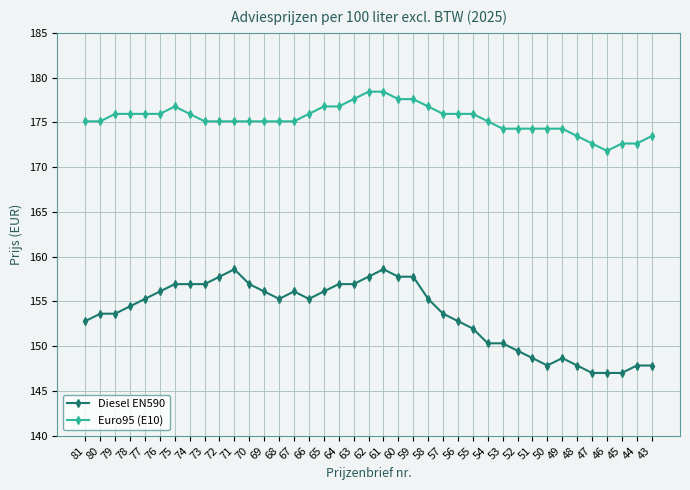

What is the maximum value shown in the chart?

178.4